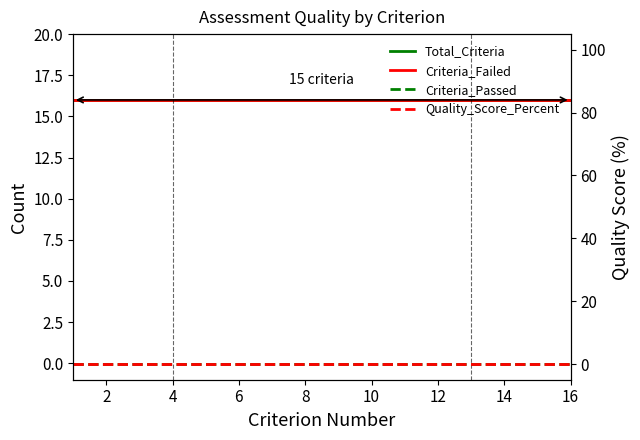

What is the total value across all series at 4?

32